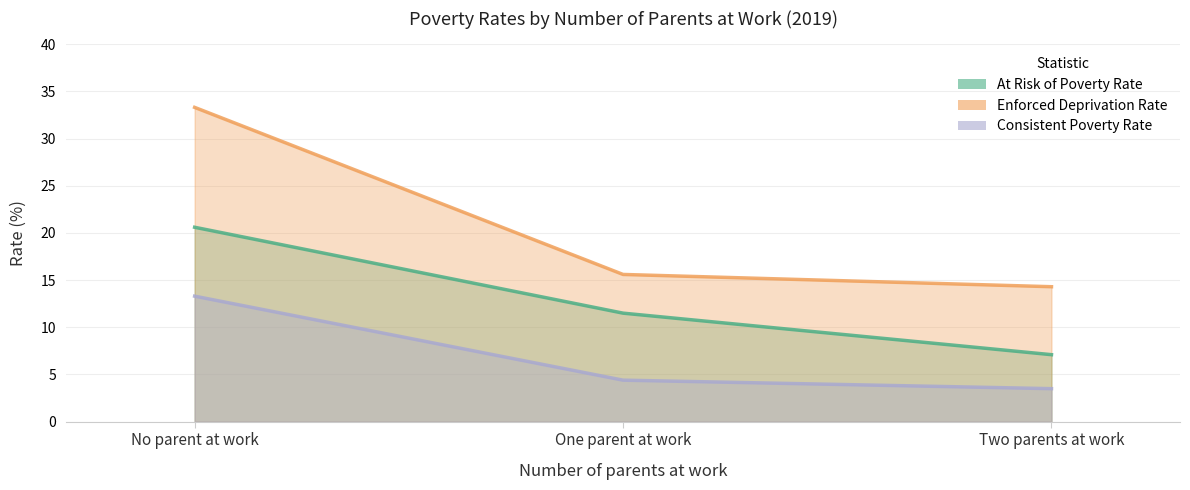

Is it true that At Risk of Poverty Rate equals 3.4 at Two parents at work?

False